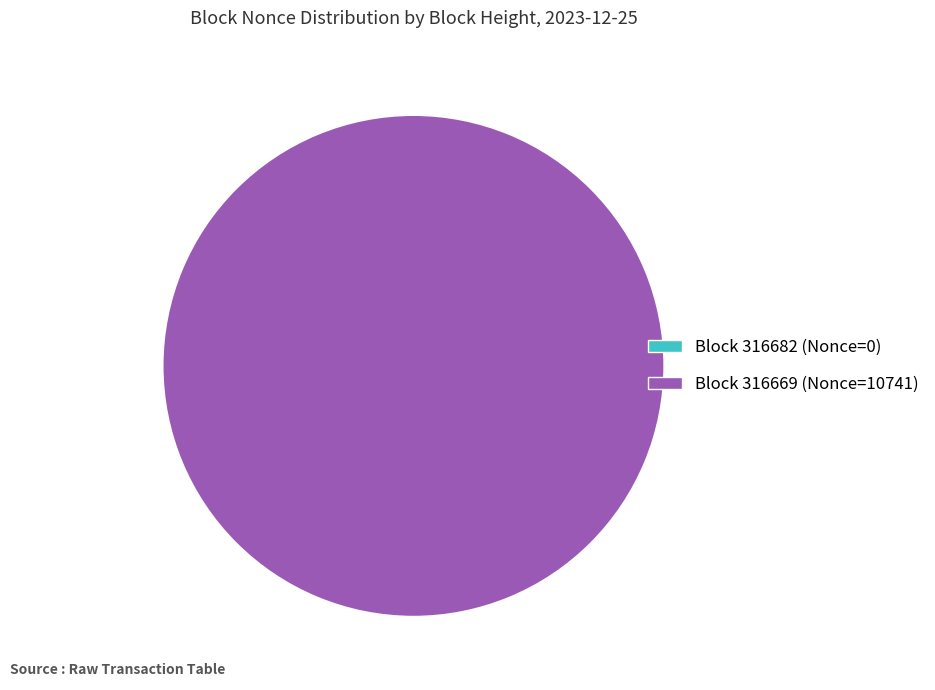

Combined, do 316682 and 316669 account for over 50%?

Yes